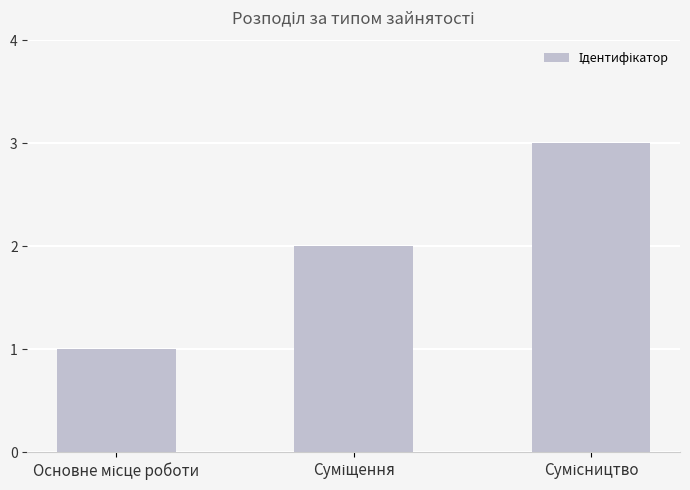

What is the greatest value displayed?

3